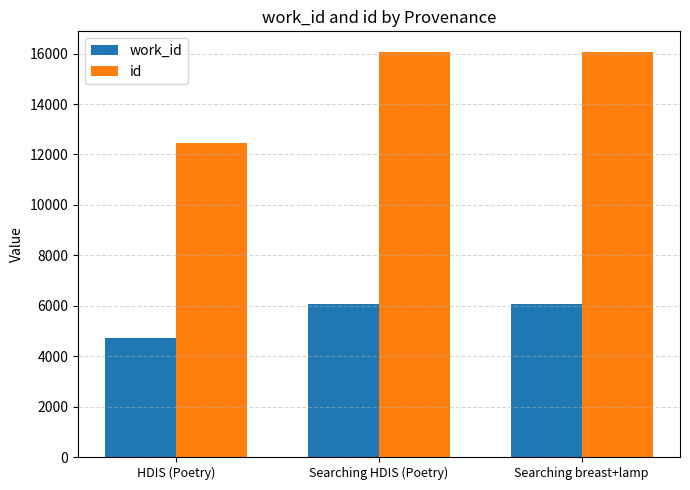

Where is id nearest to the value 14274?

Searching HDIS (Poetry)